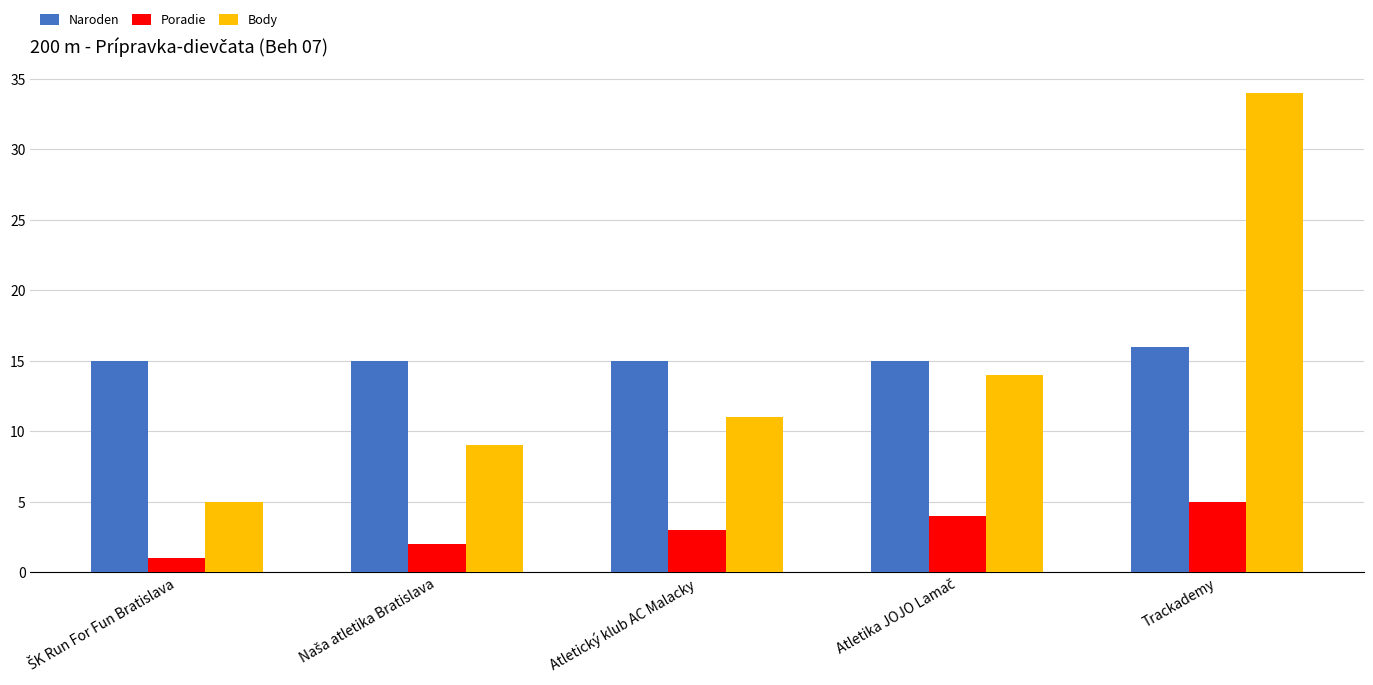

At how many categories does at least one series exceed 19?

1